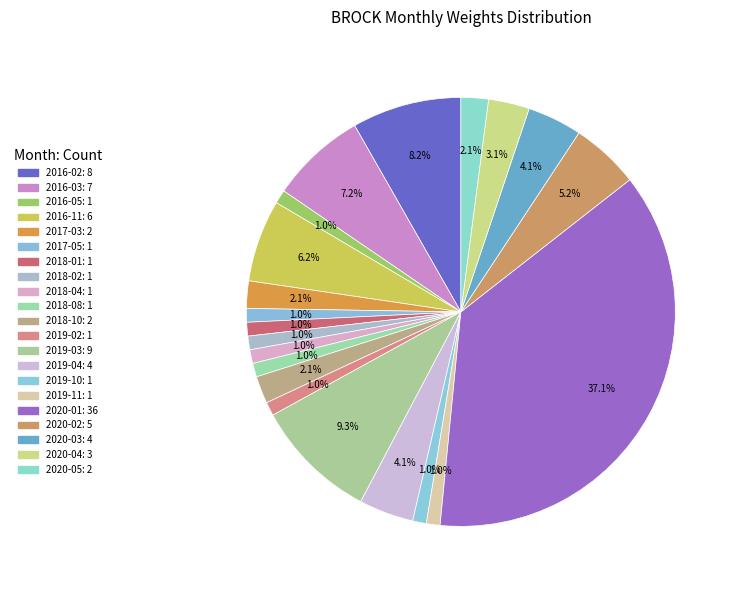

Count the number of slices in the pie.

21